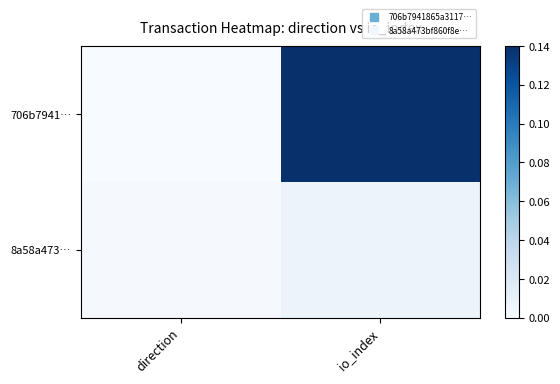

Reading left to right, extract all data points from this chart.

706b7941…: direction=0.0	io_index=0.1
8a58a473…: direction=0.0	io_index=0.0